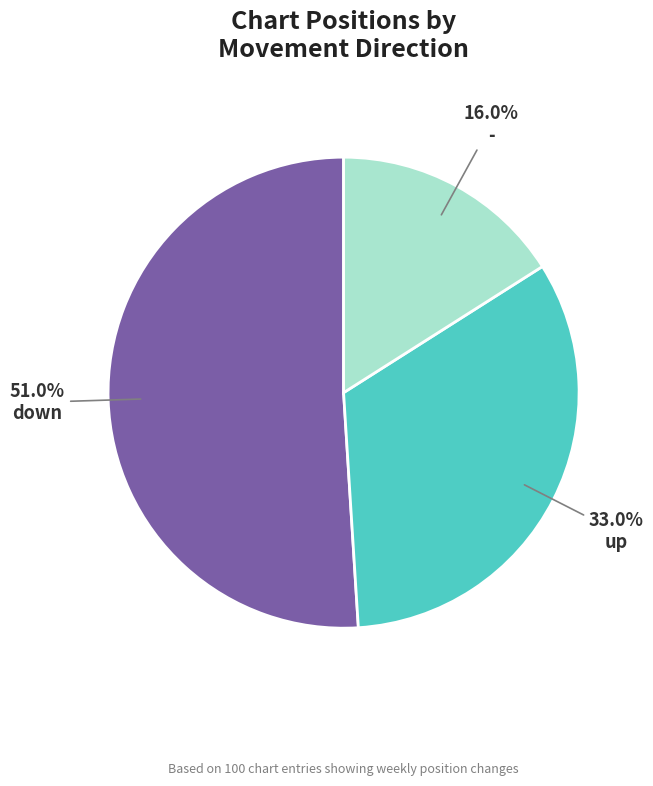

Rank the categories by value from lowest to highest.

-, up, down